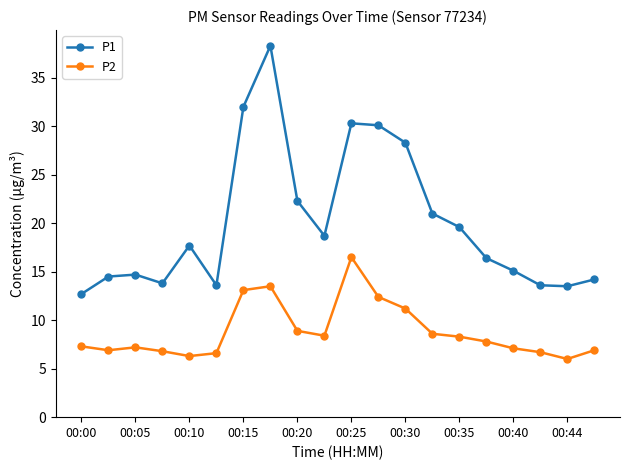

Which series has the widest spread of values?

P1